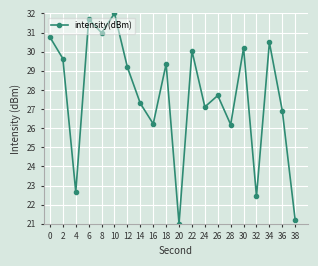

Read the value at 30.

30.2